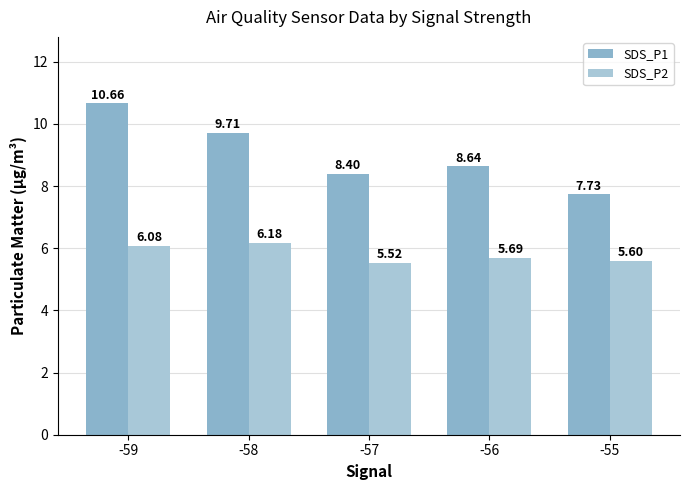

True or false: SDS_P2 has a value of 8.1 at -58.

False